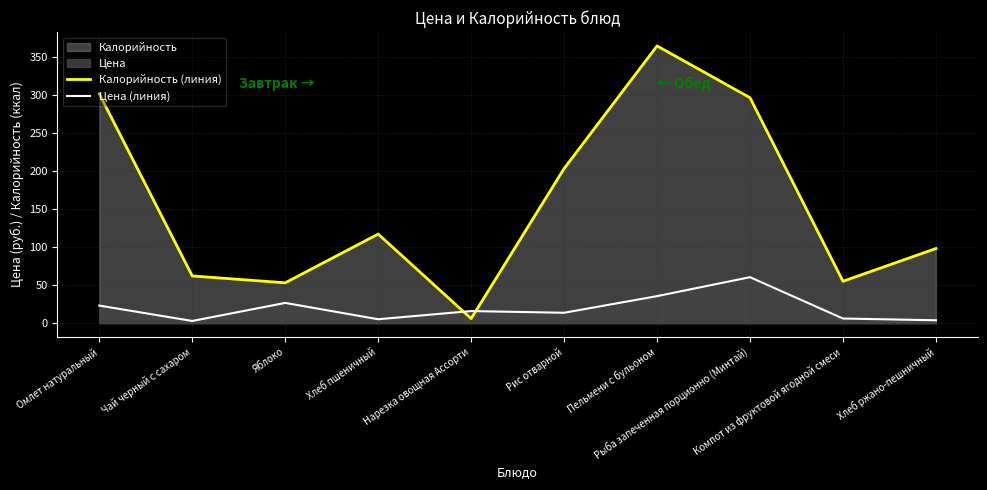

Does the chart have visible grid lines?

Yes